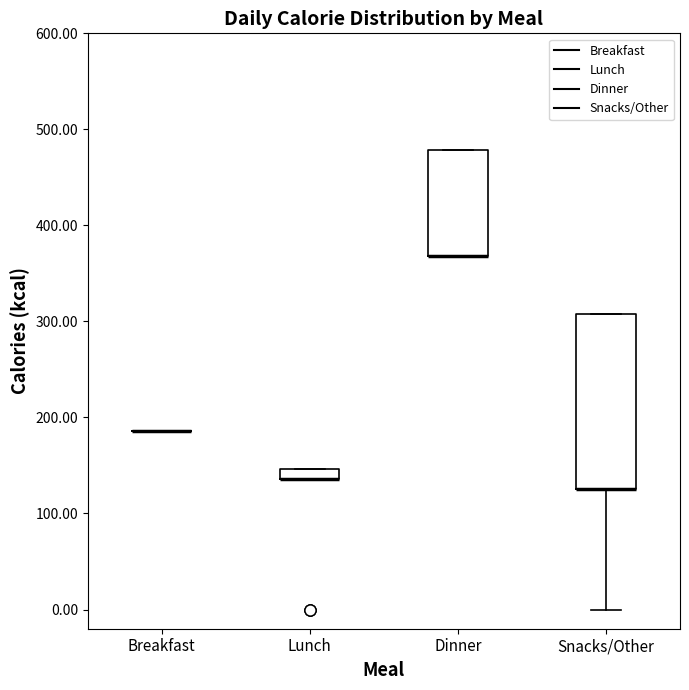

Comparing the boxes themselves (not the whiskers), which one is the tallest?

Snacks/Other